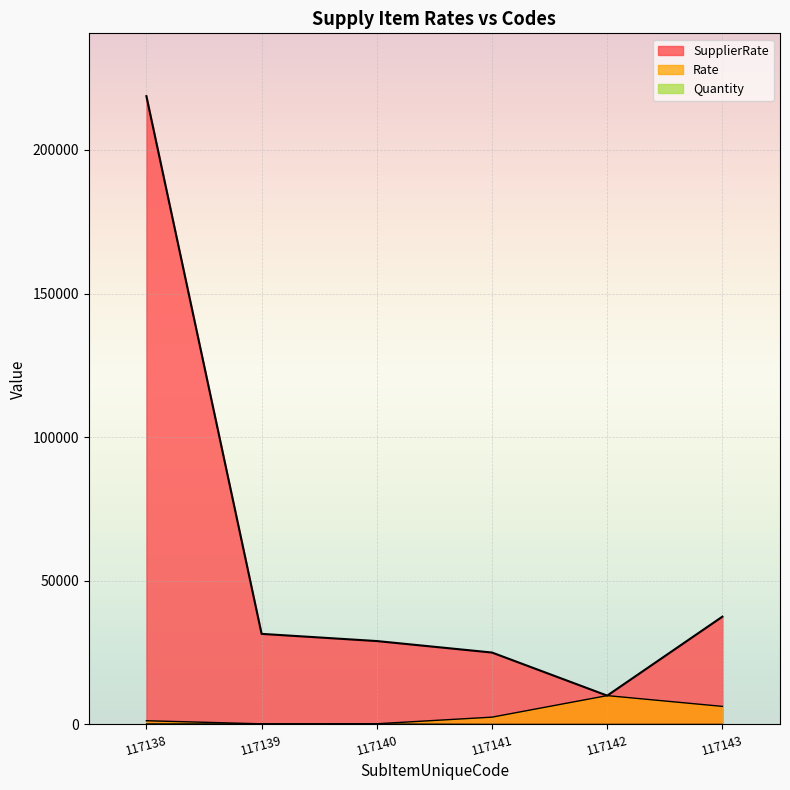

True or false: SupplierRate and Rate intersect in this chart.

False